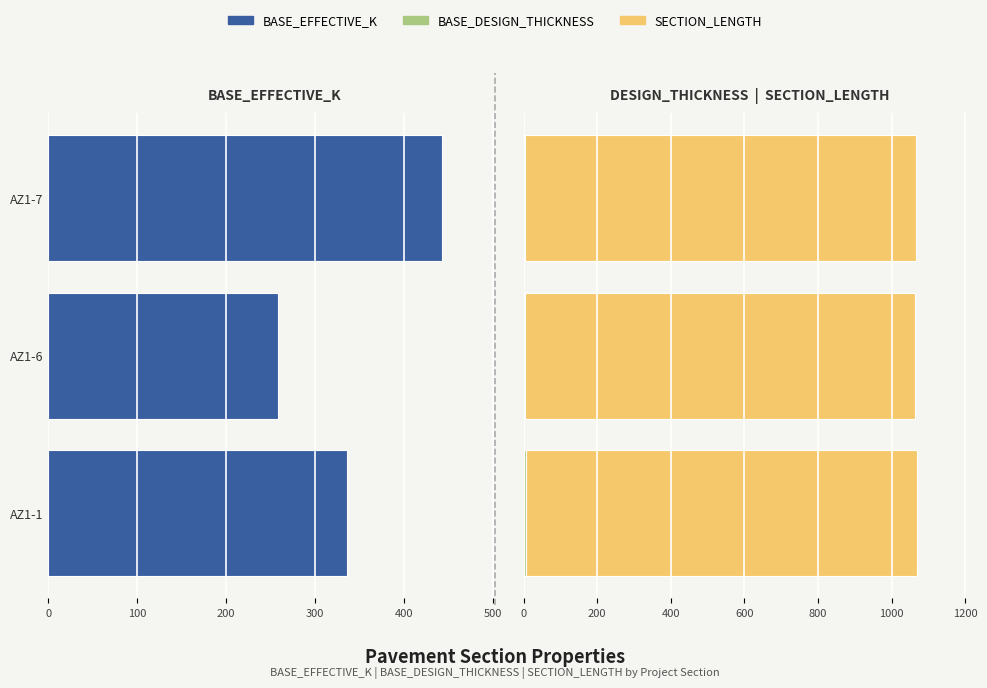

What are all the series names shown in the legend?

BASE_EFFECTIVE_K, BASE_DESIGN_THICKNESS, SECTION_LENGTH